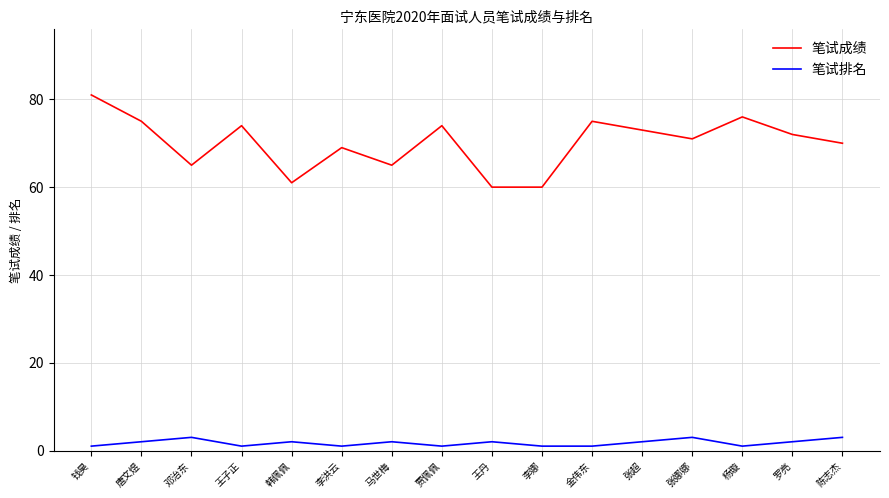

Which label corresponds to the largest value in the chart?

钱昊